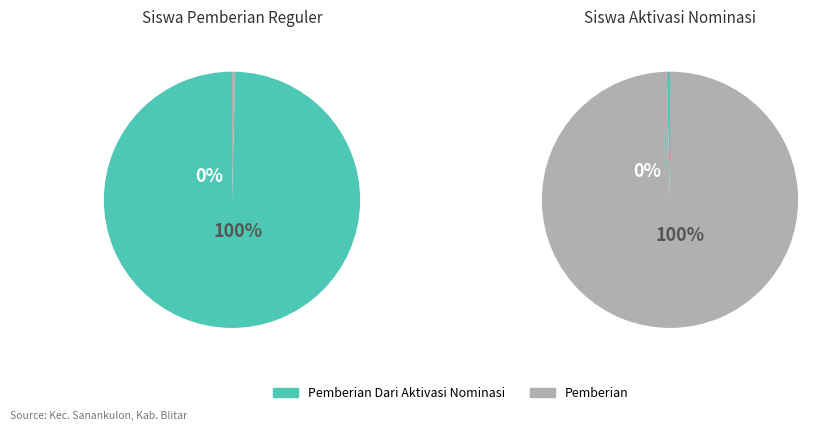

The 23 slice represents 1% of the pie. True or false?

False